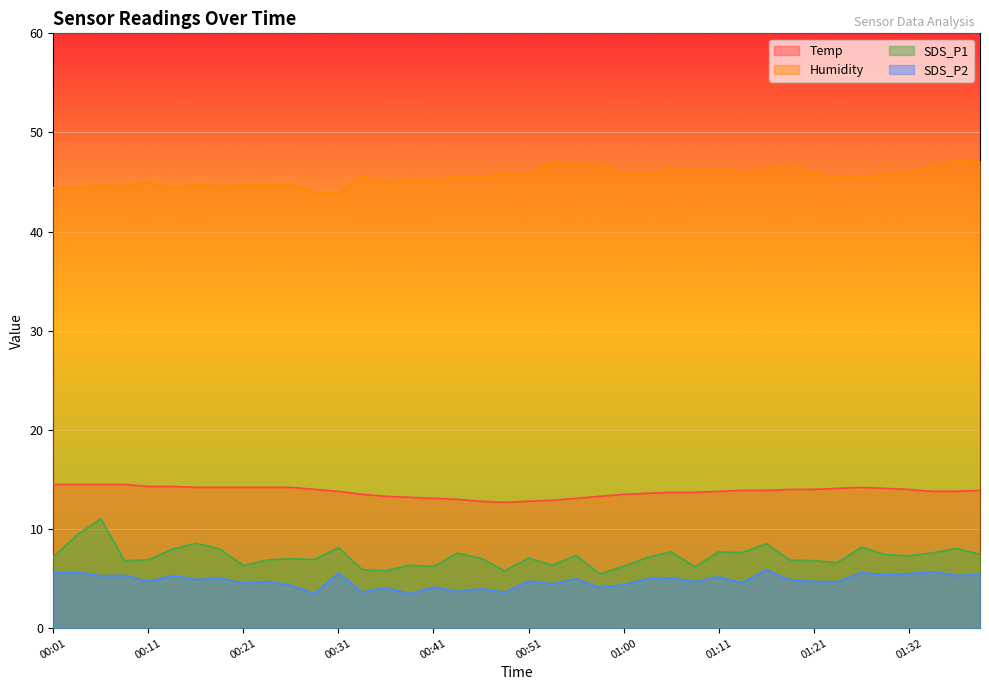

Count the number of data series in this chart.

4